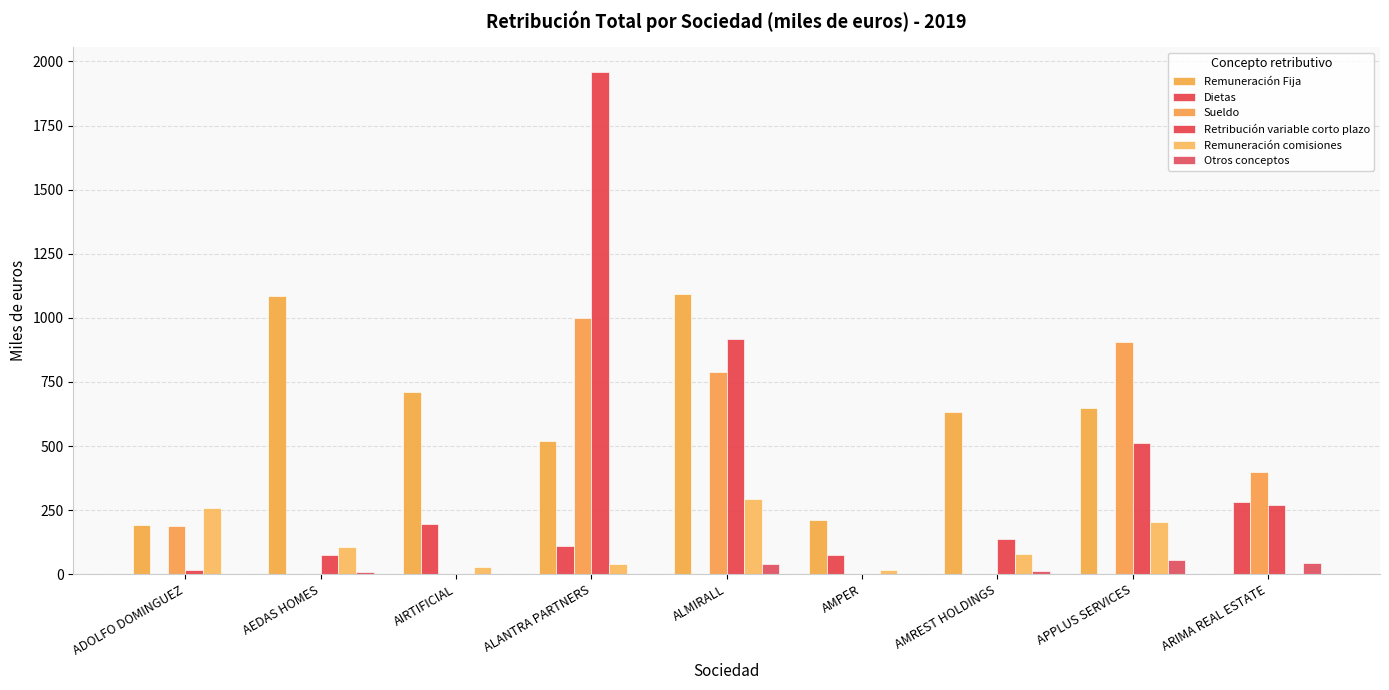

Reading right to left, list all the values displayed in this chart.

Remuneración Fija: 0	647	634	210	1092	520	710	1086	192
Dietas: 281	0	0	75	0	111	196	0	0
Sueldo: 397	907	0	0	790	1000	0	0	189
Retribución variable corto plazo: 270	512	138	0	919	1958	0	75	17
Remuneración comisiones: 0	203	80	18	293	41	29	105	259
Otros conceptos: 44	56	11	0	40	0	0	8	0